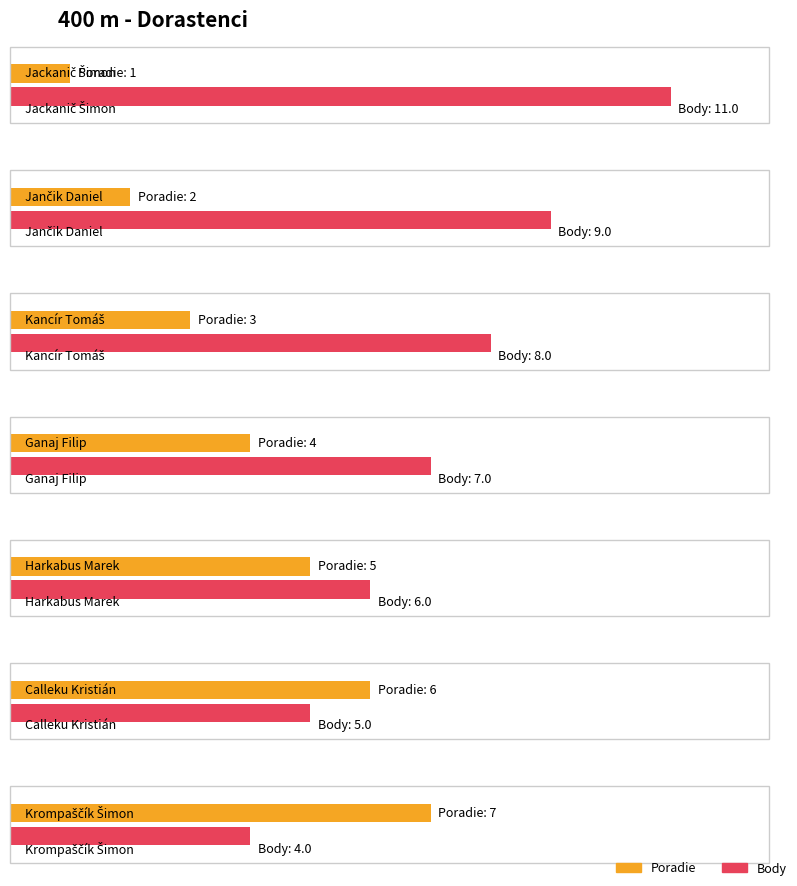

What is the difference between the highest and lowest values at Krompaščík Šimon?

3